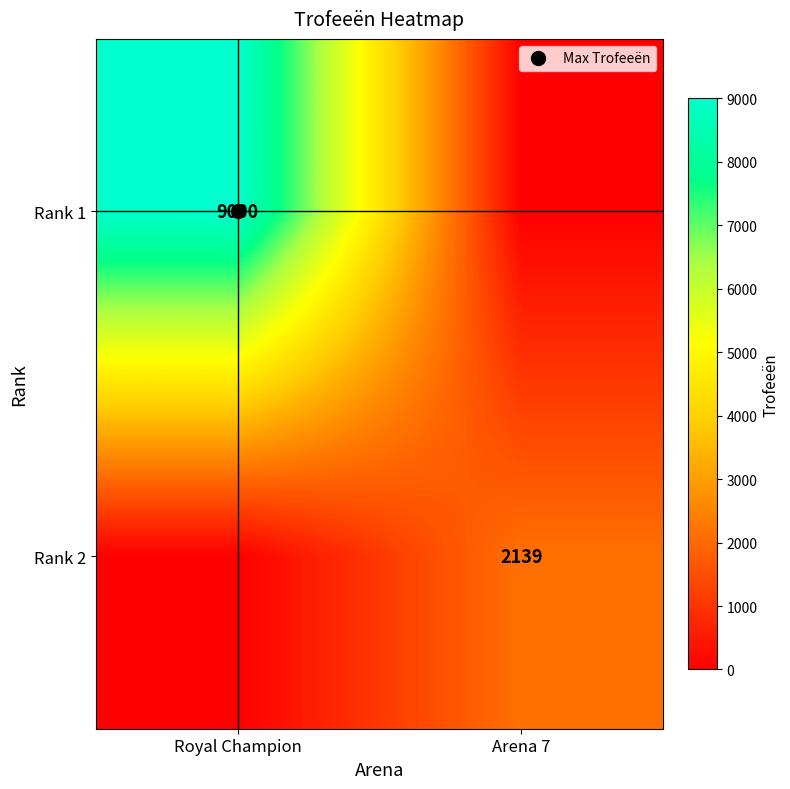

What is the sum of the Rank 2 values at Royal Champion and Arena 7?

2139